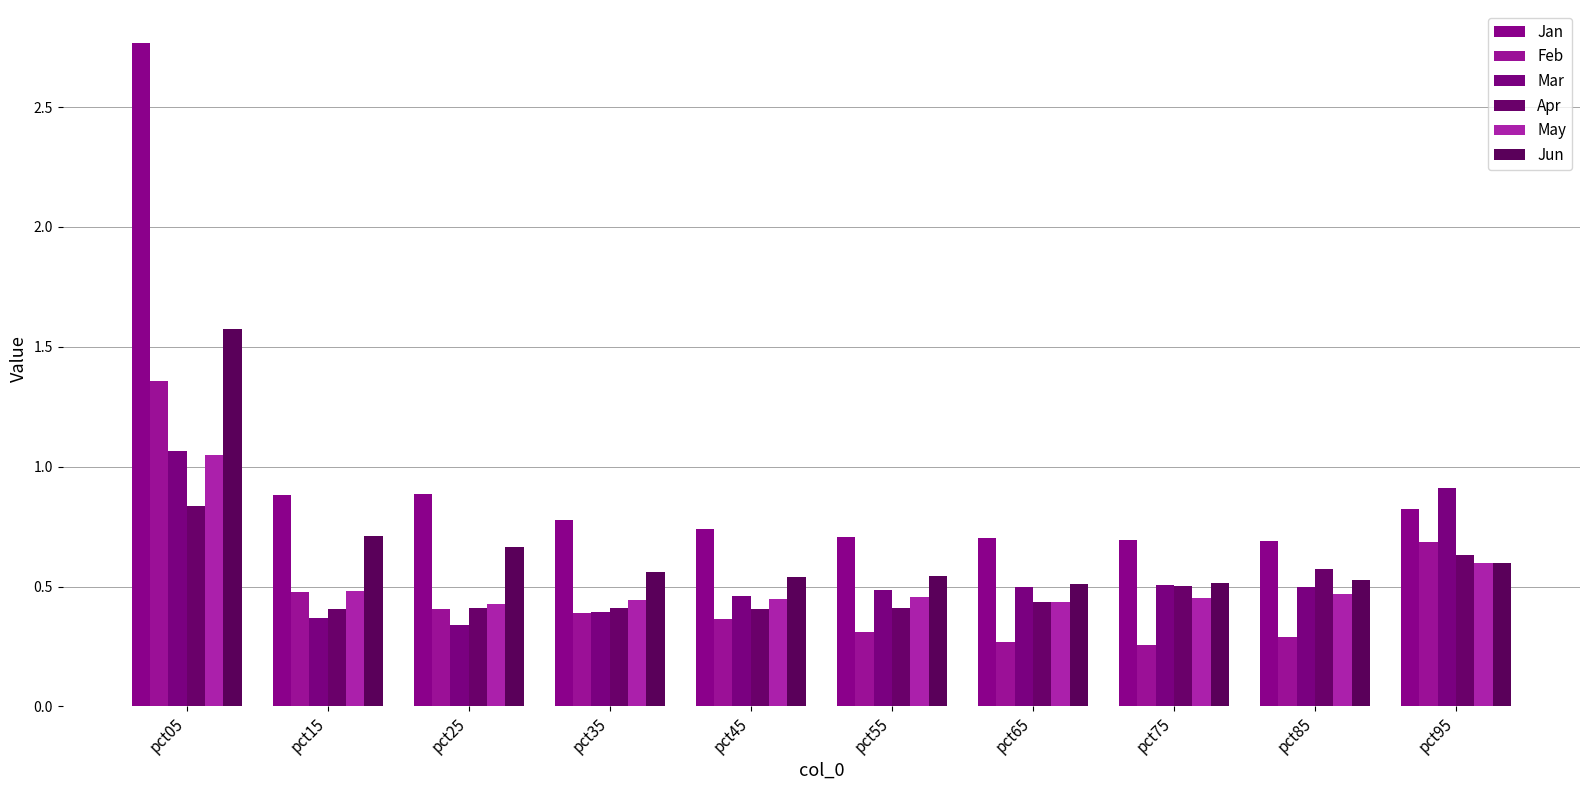

Which has a higher value, pct65 or pct25?

pct25